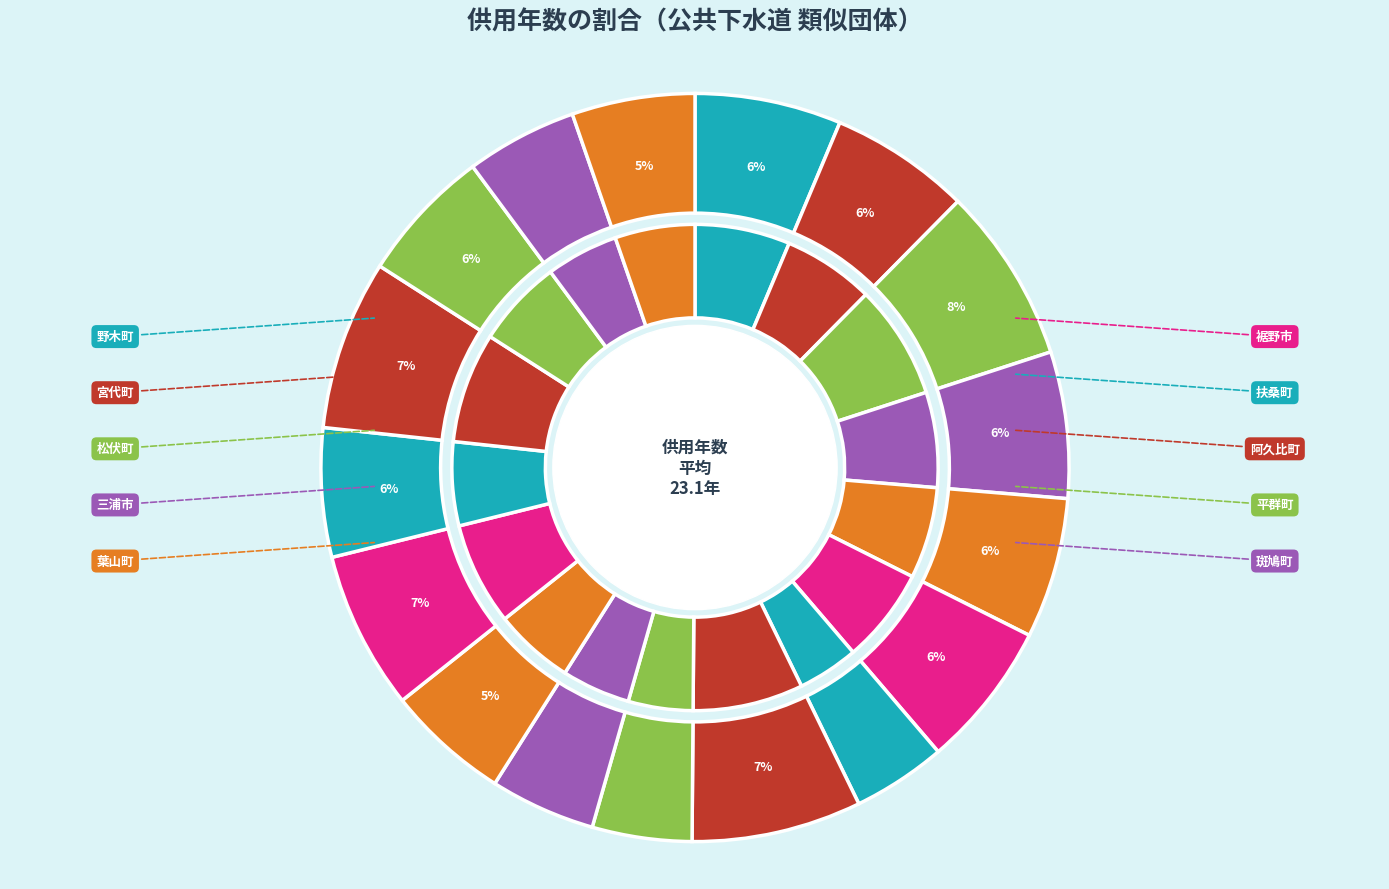

How many slices are in this pie chart?

17